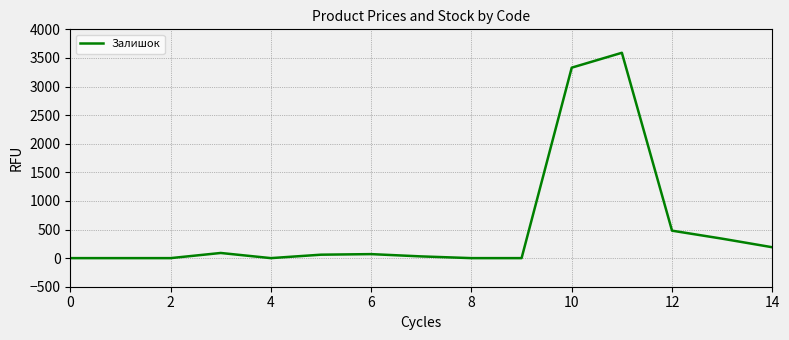

What is the maximum value shown in the chart?

3590